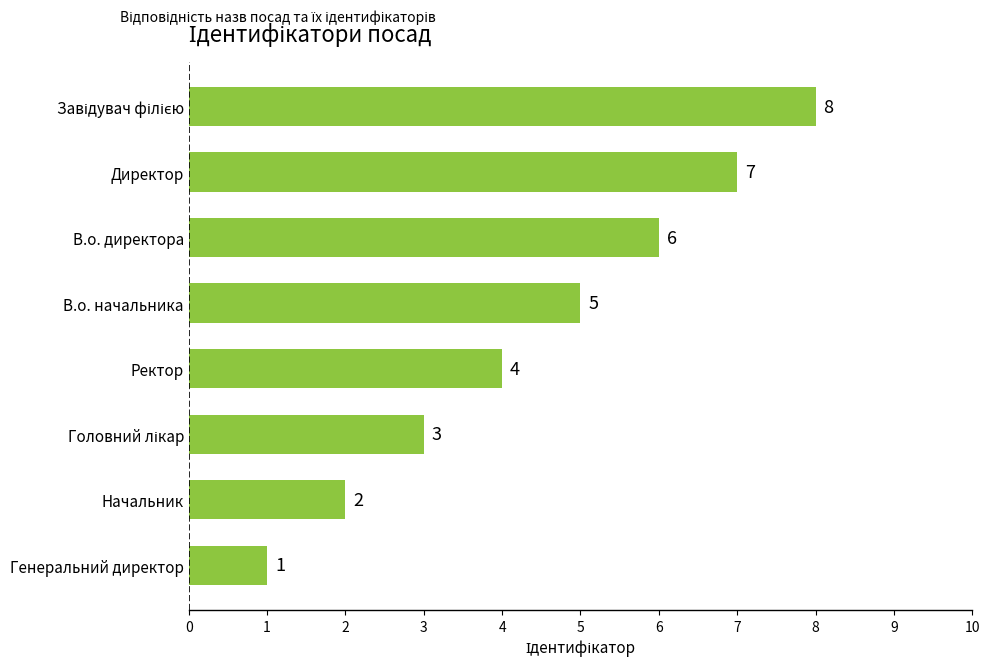

The chart shows a value of 2 at Директор. True or false?

False